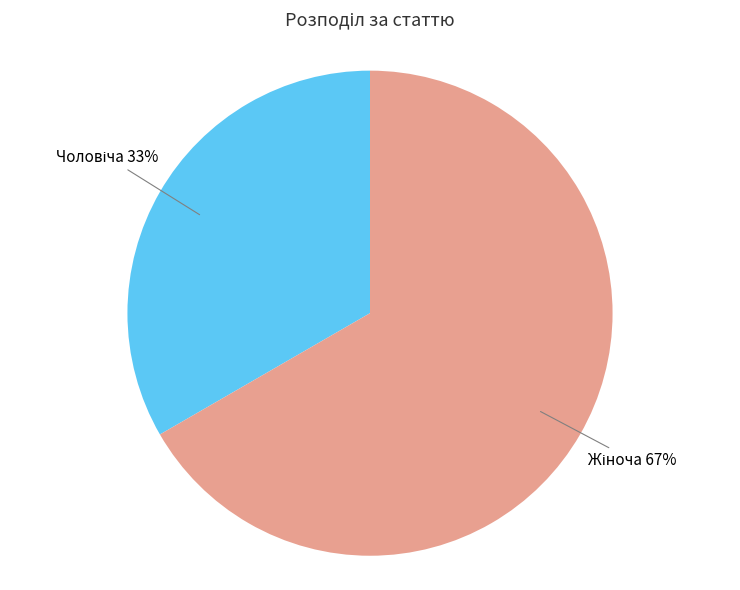

Is there a majority slice in this chart?

Yes